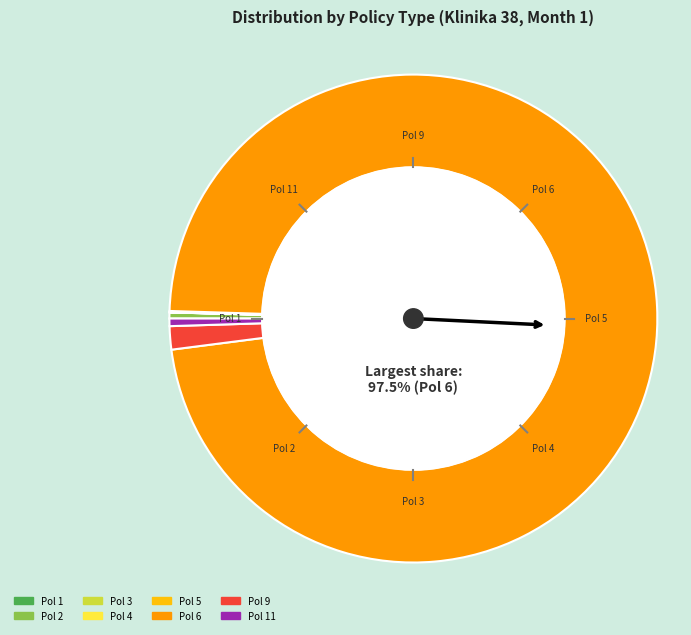

Which category has the biggest portion of the pie?

Pol 6